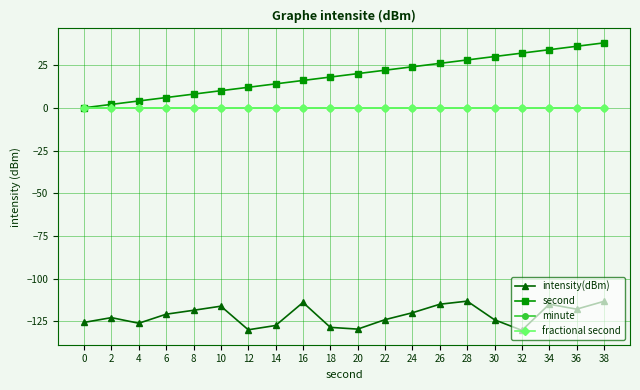

Does the chart display data point markers on the line(s)?

Yes